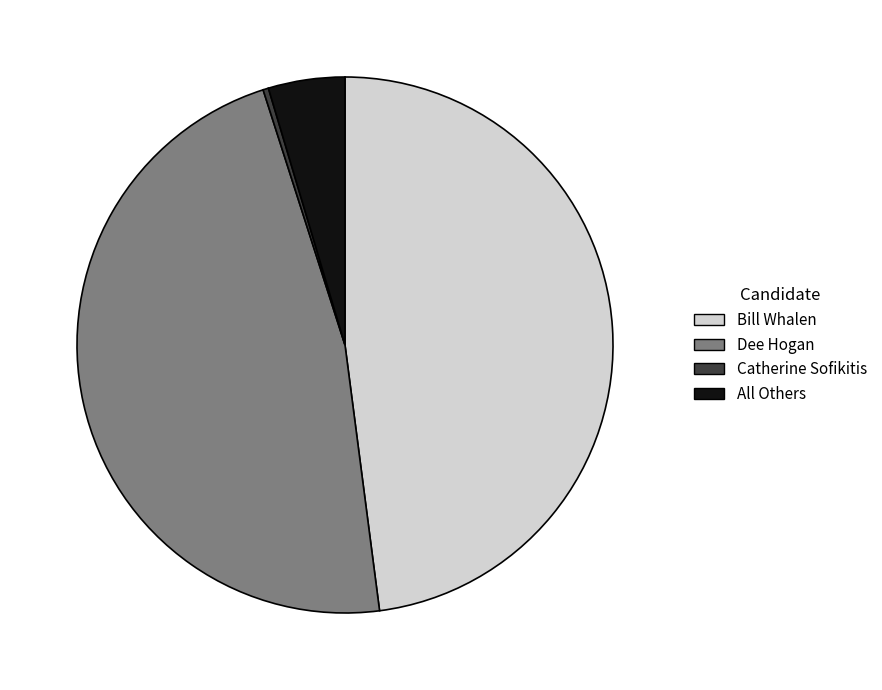

Approximately how many times larger is the value at Bill Whalen compared to Dee Hogan?

1.0